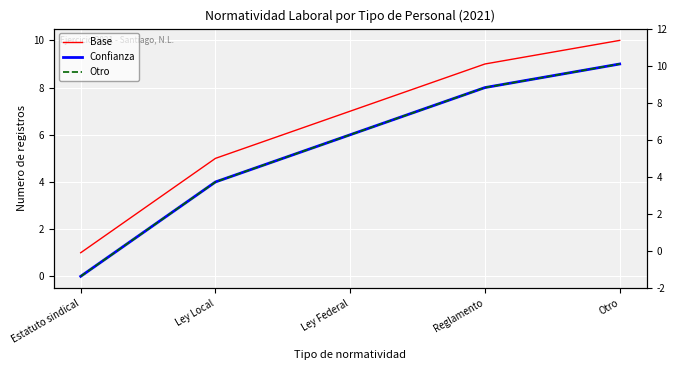

Which category has the lowest value in the Base series?

Estatuto sindical